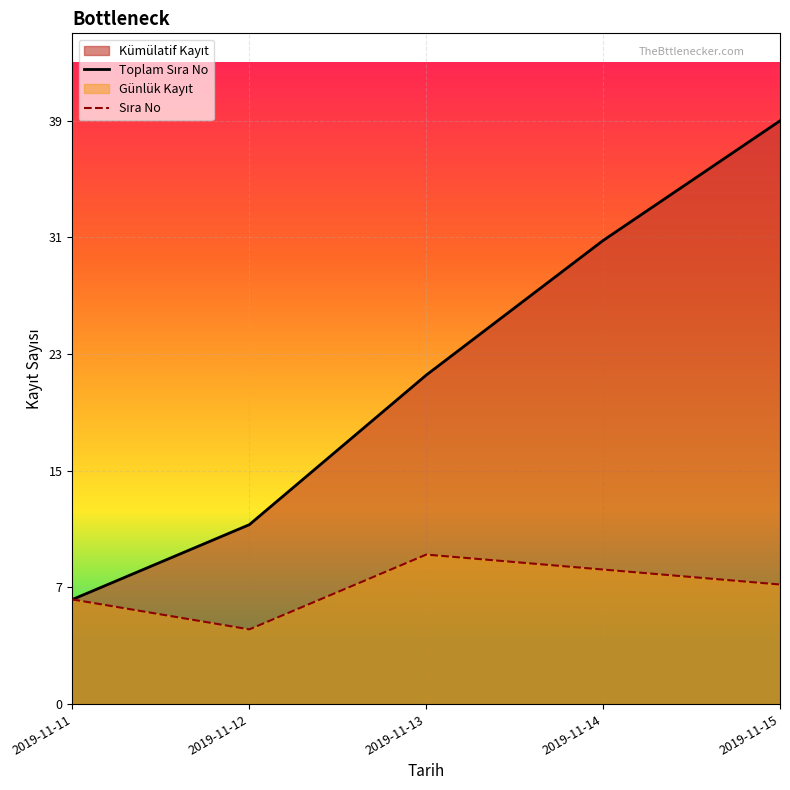

Does the chart display data point markers on the line(s)?

No